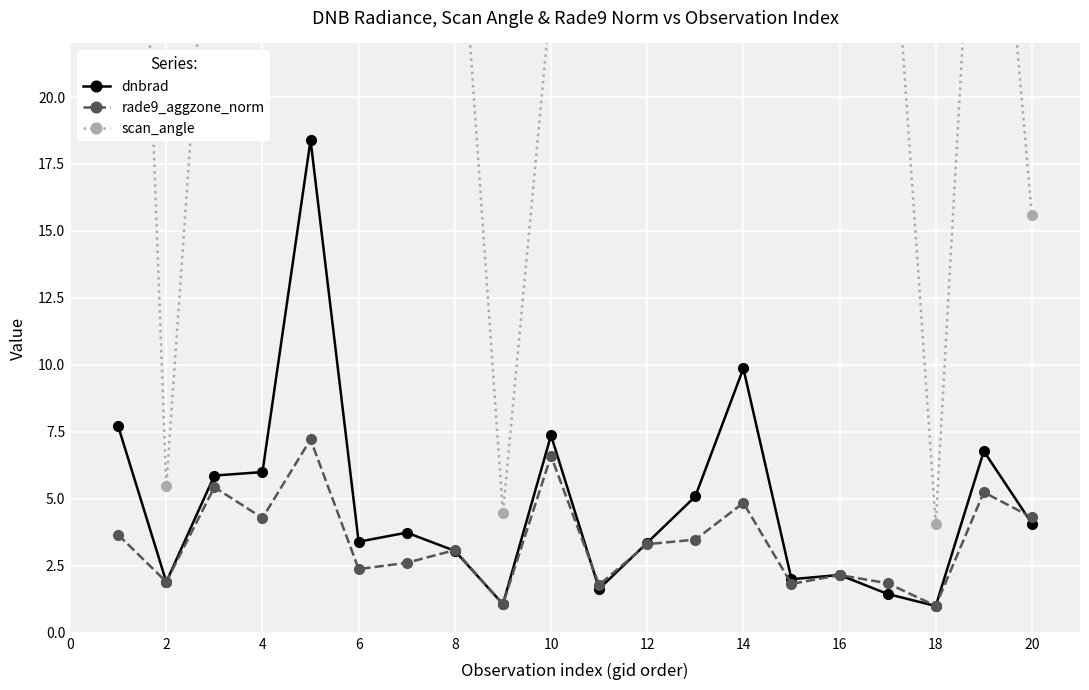

What is the difference between the dnbrad values at 14 and 20?

5.8